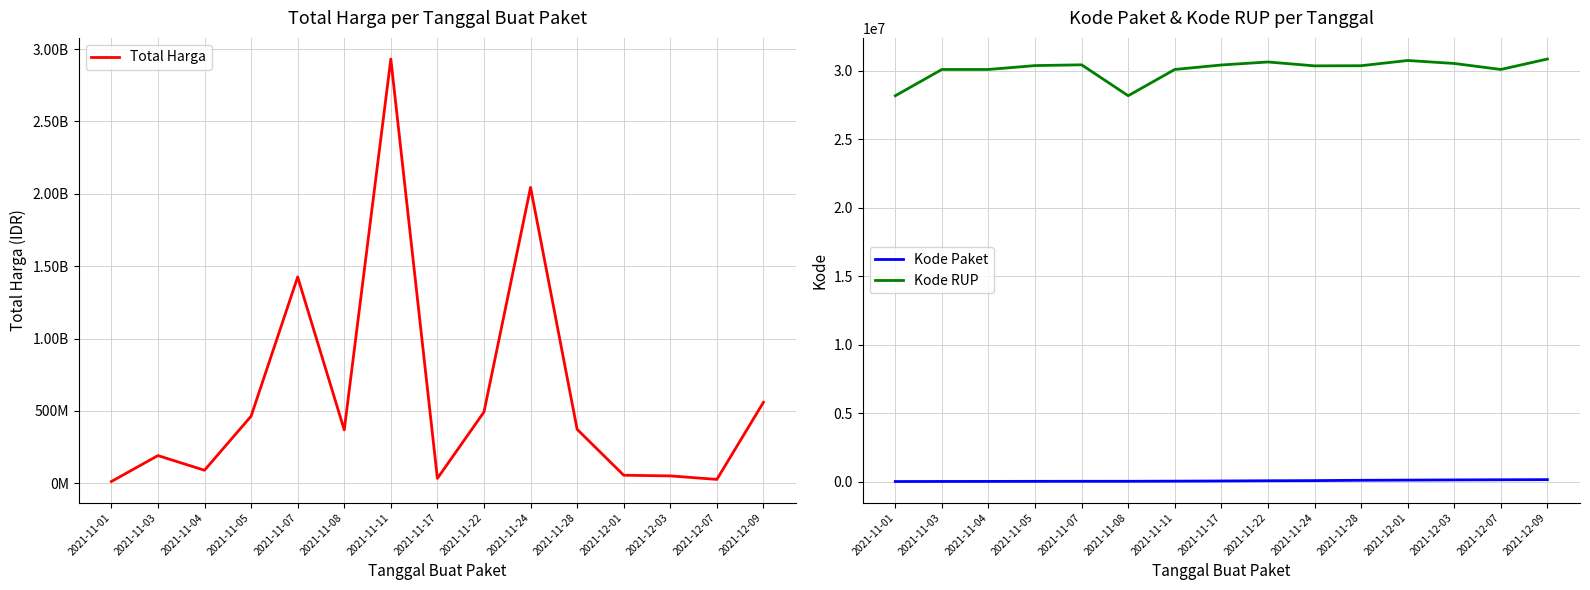

Where does the Total Harga series first go above 369427000?

2021-11-05